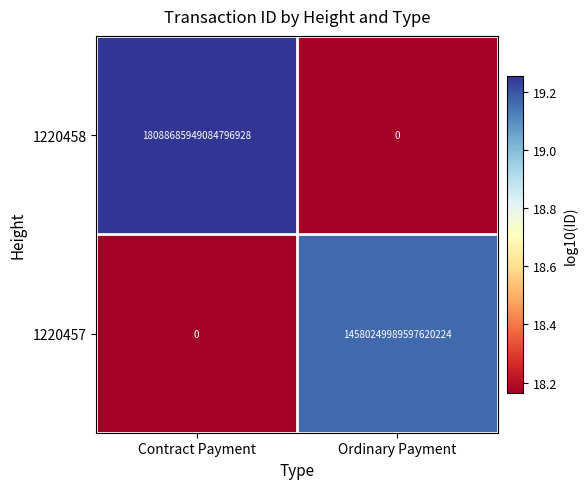

Which label corresponds to the largest value in the chart?

Contract Payment